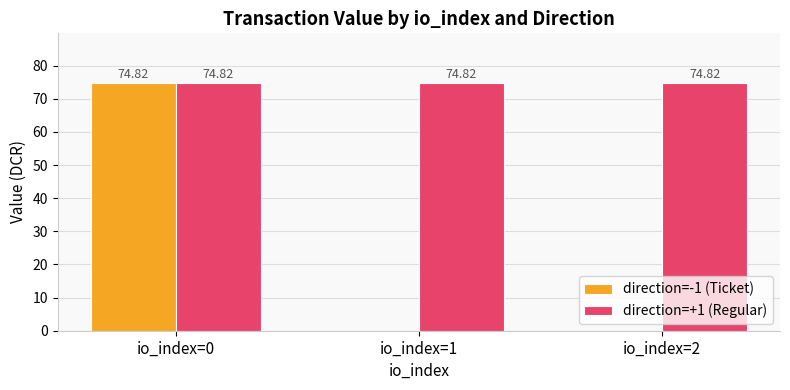

What is the sum of all direction=+1 (Regular) values?

224.5